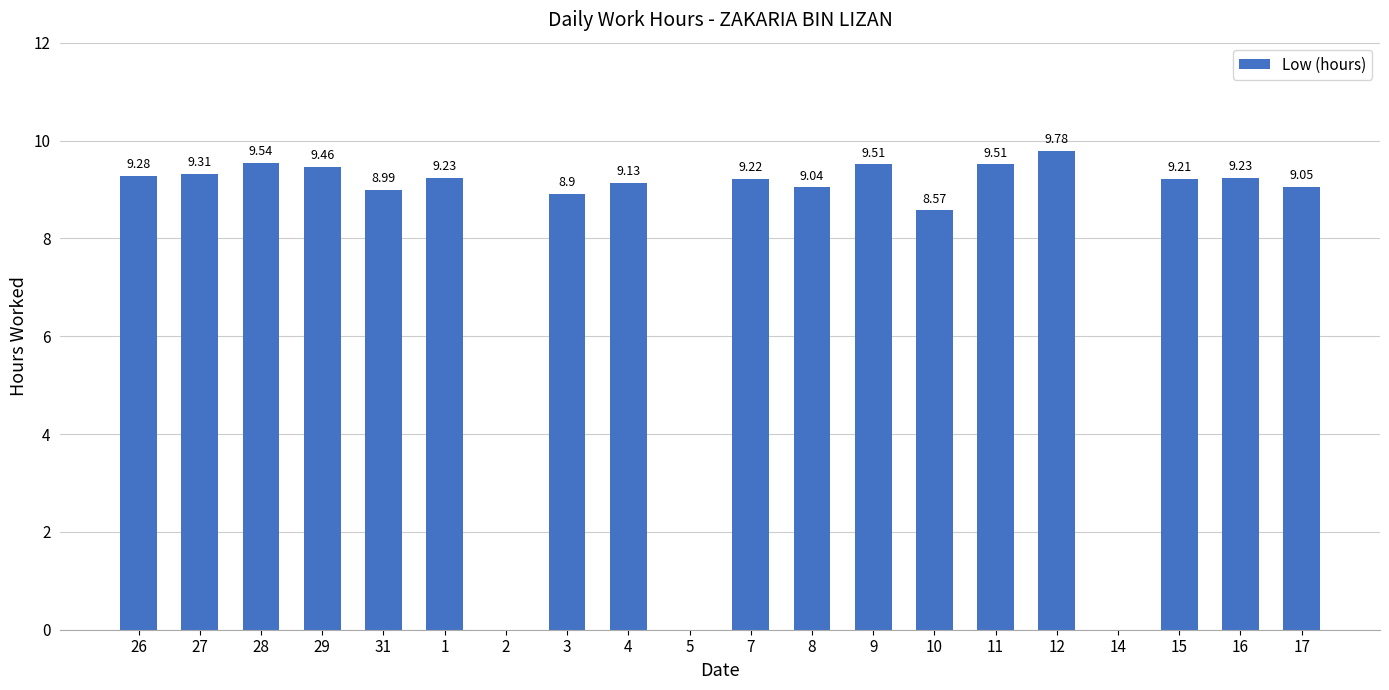

Are the bars horizontal?

No